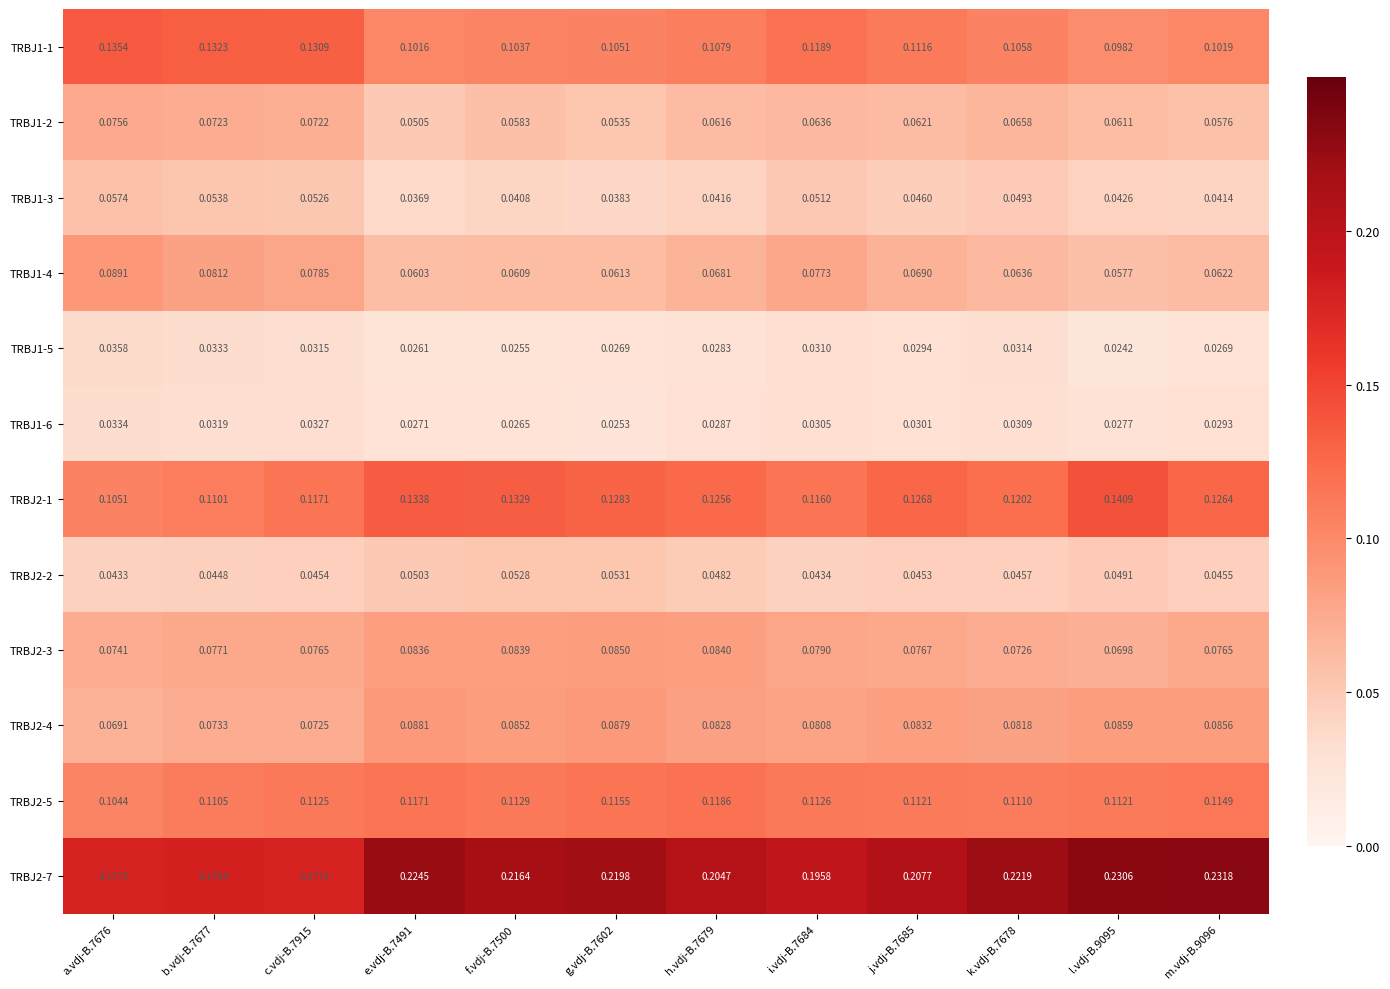

Is the value of TRBJ2-3 at k.vdj-B.7678 greater than the value of TRBJ2-2 at c.vdj-B.7915?

Yes